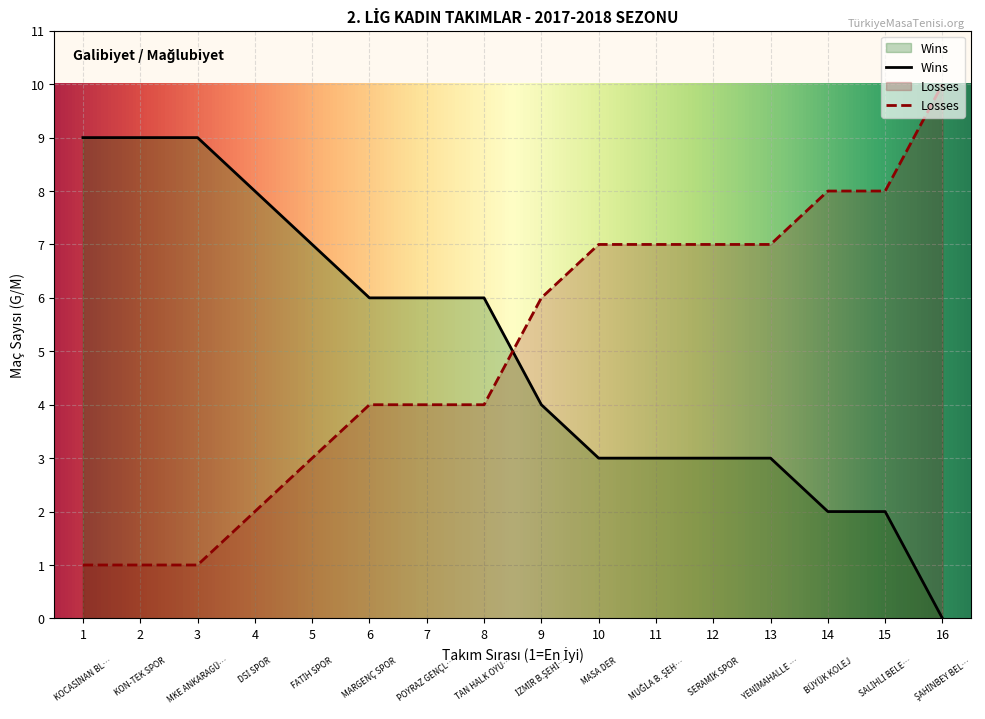

At how many categories does at least one series exceed 2?

16